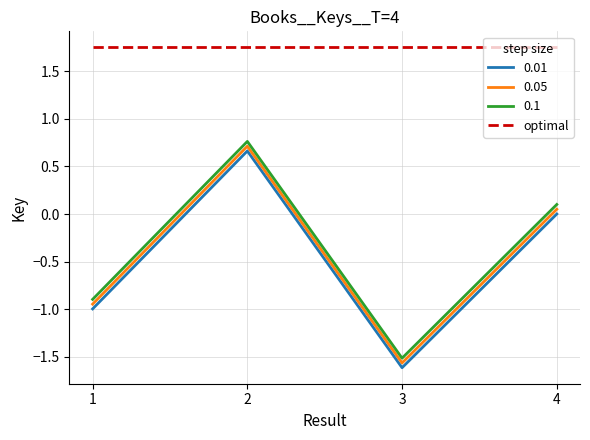

Rank the series at 1 from highest to lowest value.

optimal, 0.1, 0.05, 0.01